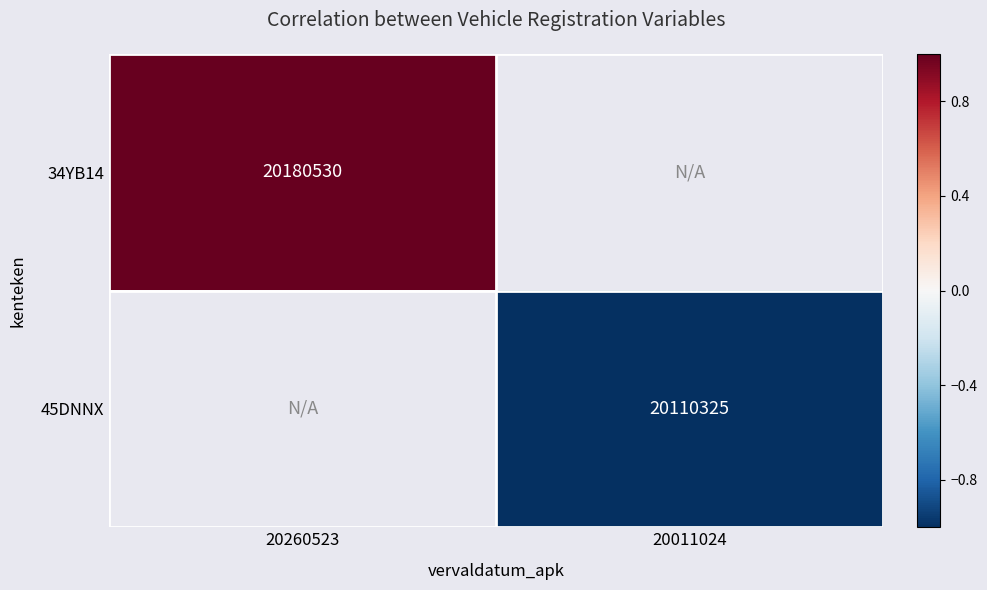

How many data points does each series have?

2